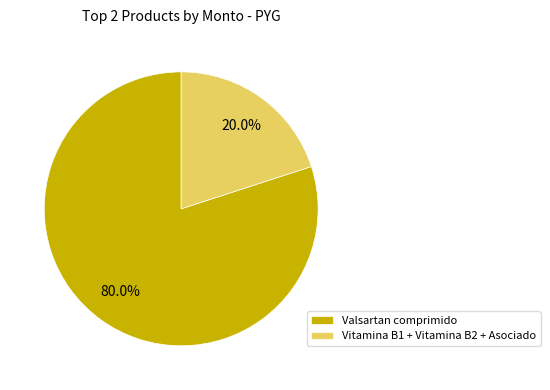

Which category accounts for the majority?

Valsartan comprimido